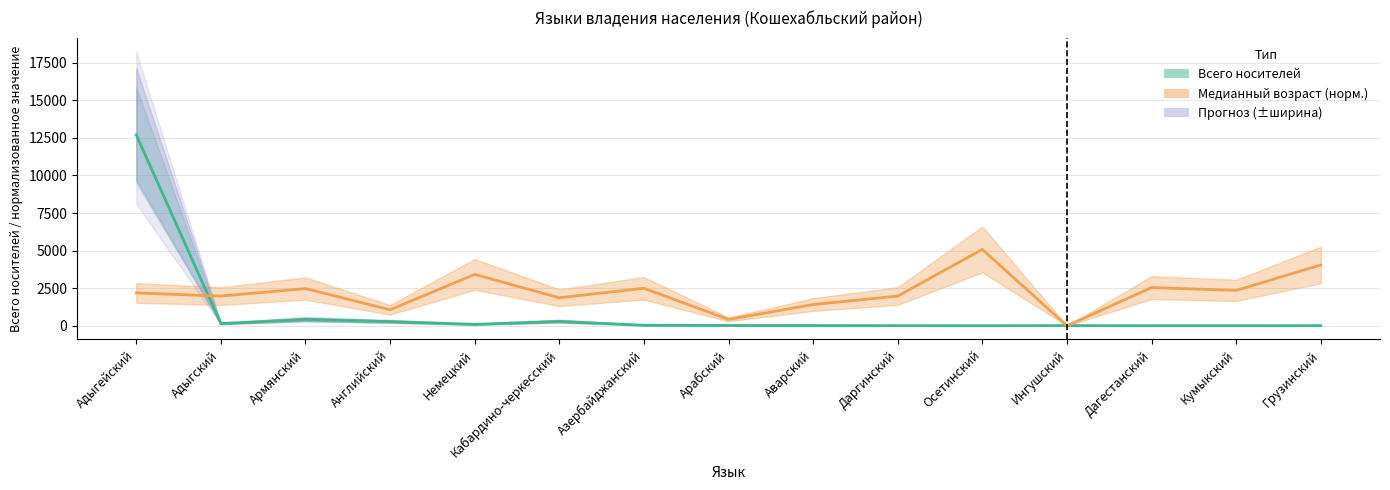

Is it true that Всего носителей equals 18.0 at Арабский?

True